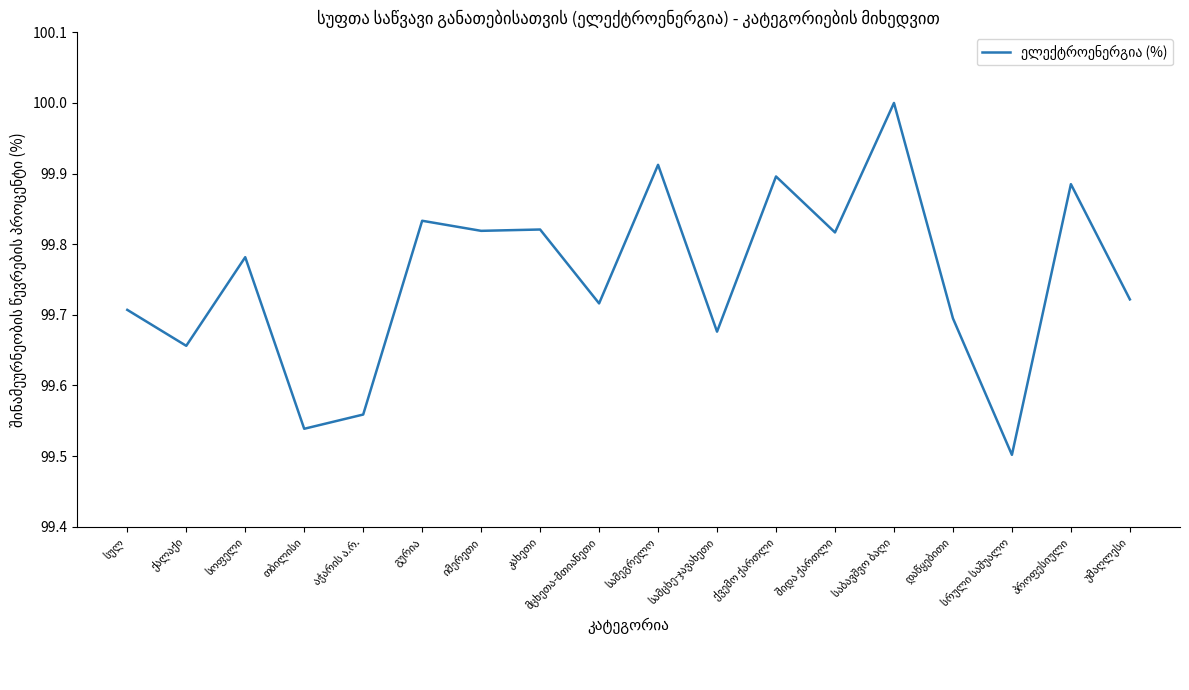

What is the maximum value shown in the chart?

100.0